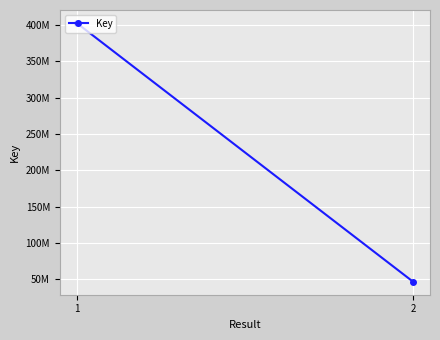

Approximately how many times larger is the value at 2 compared to 1?

0.1